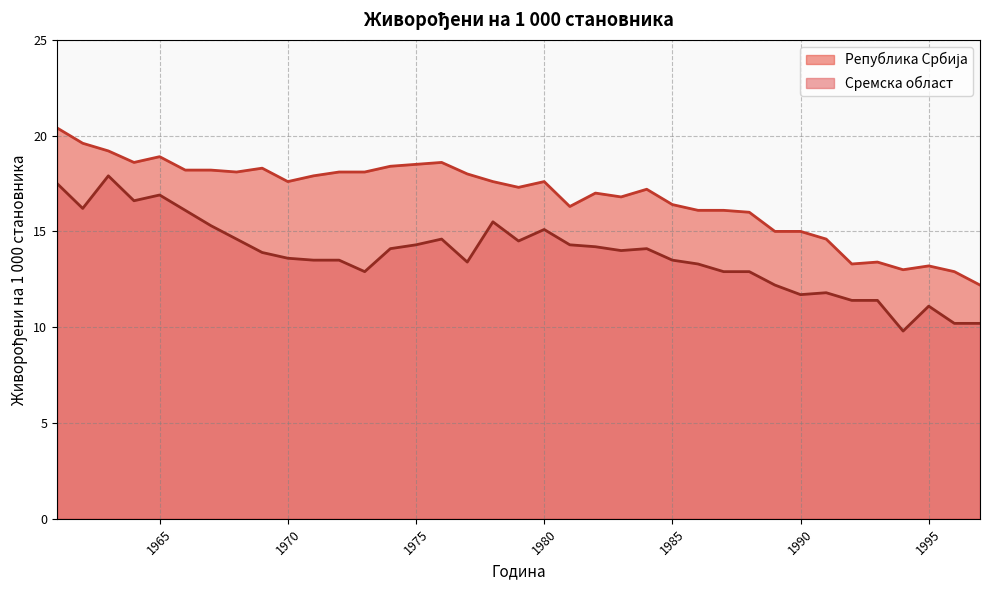

Between 1997 and 1969, which is larger?

1969